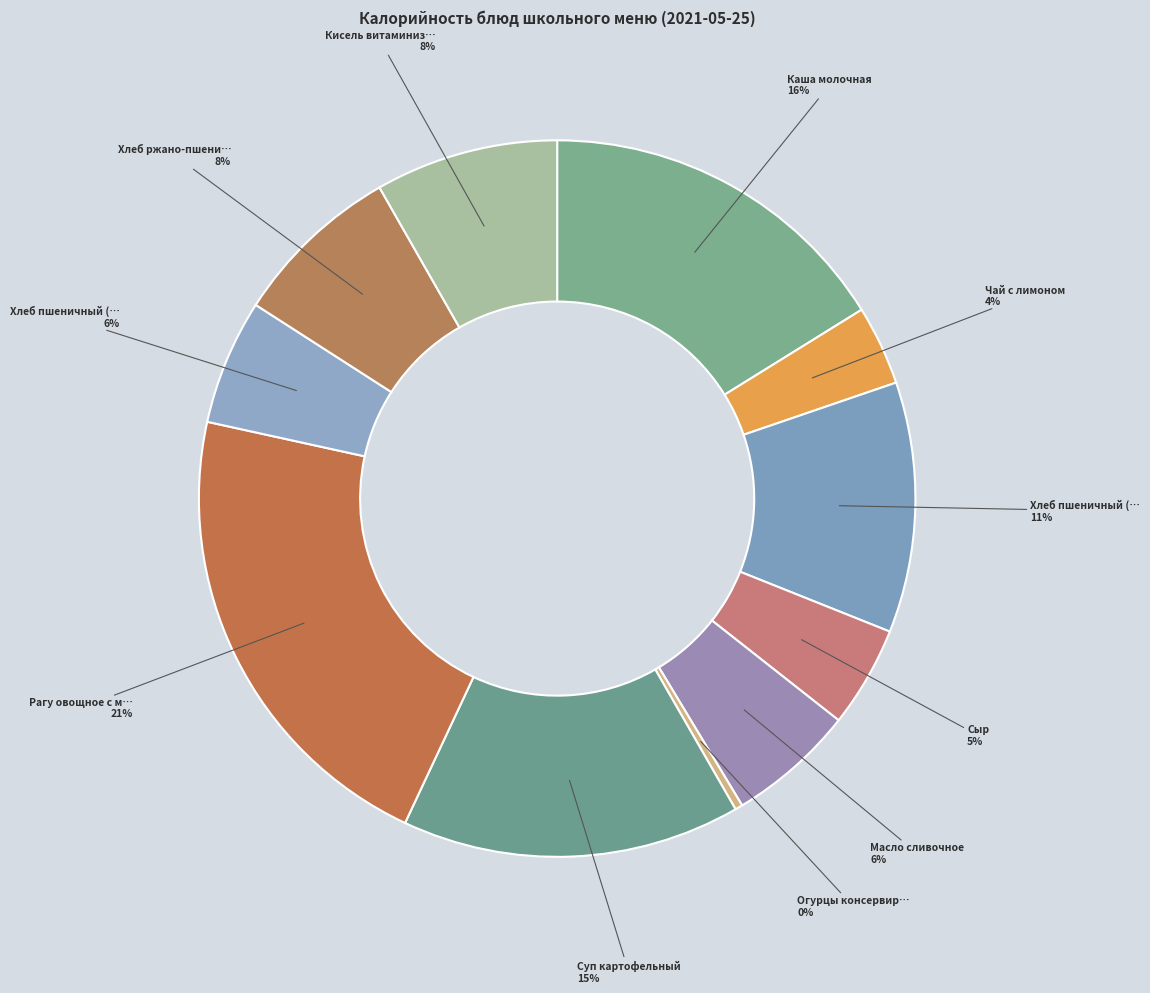

How many slices are in this pie chart?

11